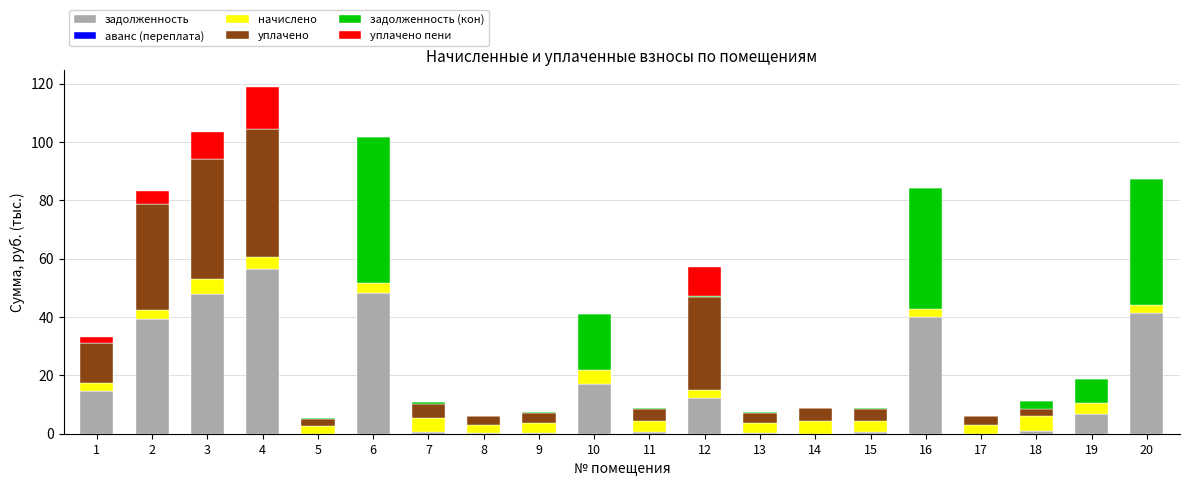

What is the maximum value for задолженность?

56.5